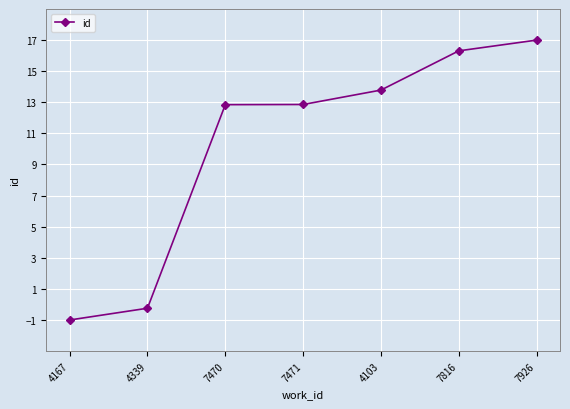

What is the change in value from 4167 to 7471?

+13.9